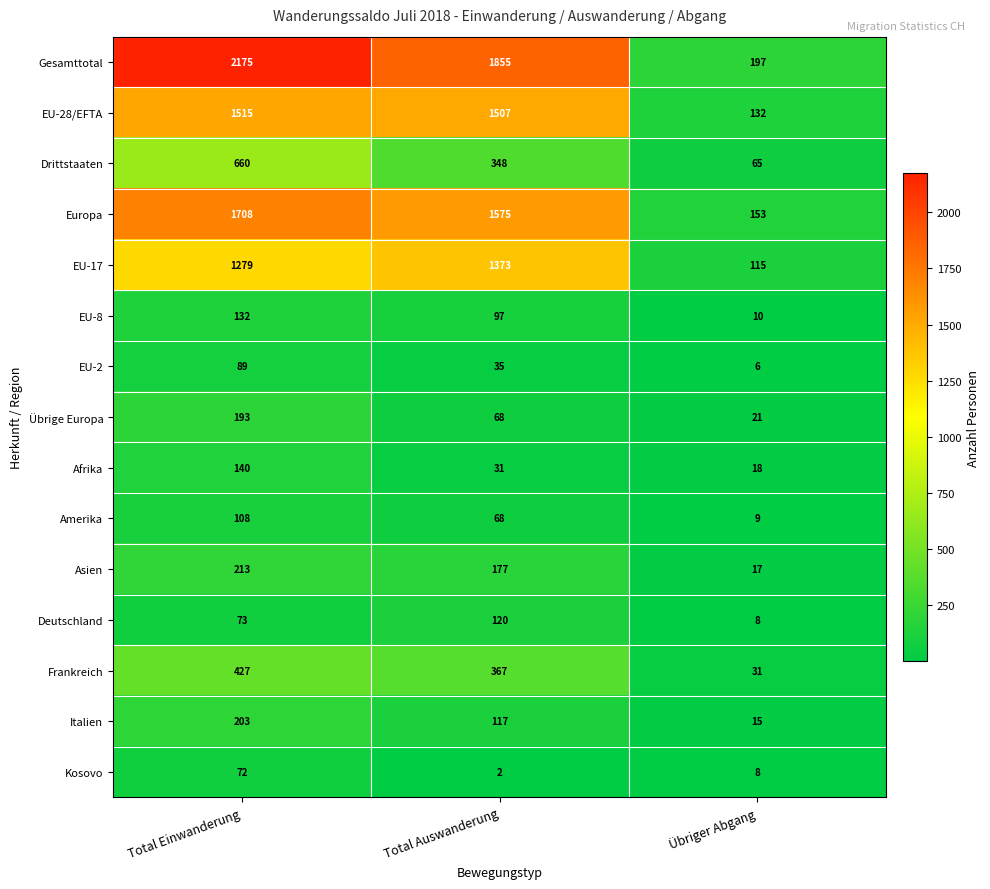

True or false: EU-28/EFTA has a value of 209 at Übriger Abgang.

False